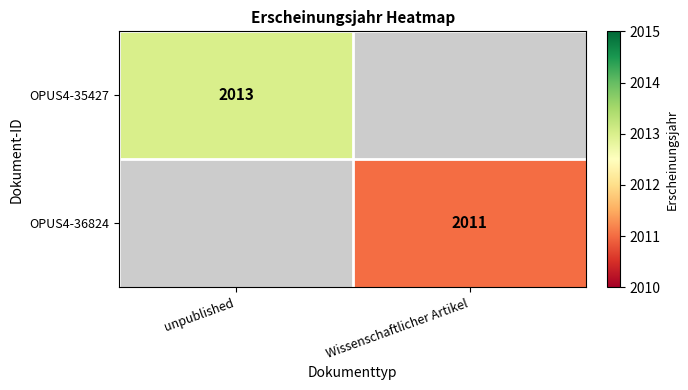

The OPUS4-36824 series shows 2898 at Wissenschaftlicher Artikel. True or false?

False